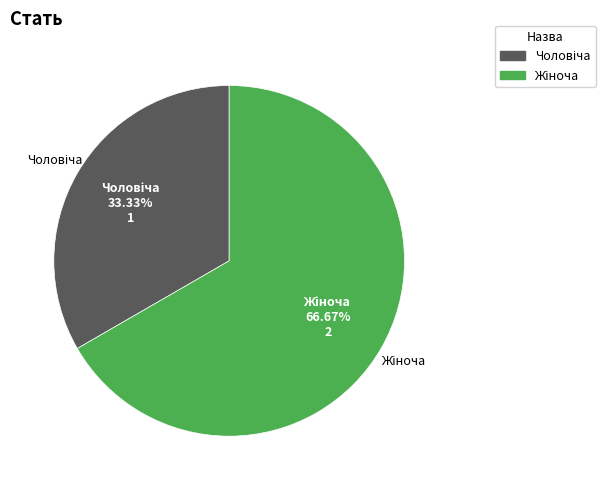

Does any single category account for the majority?

Yes